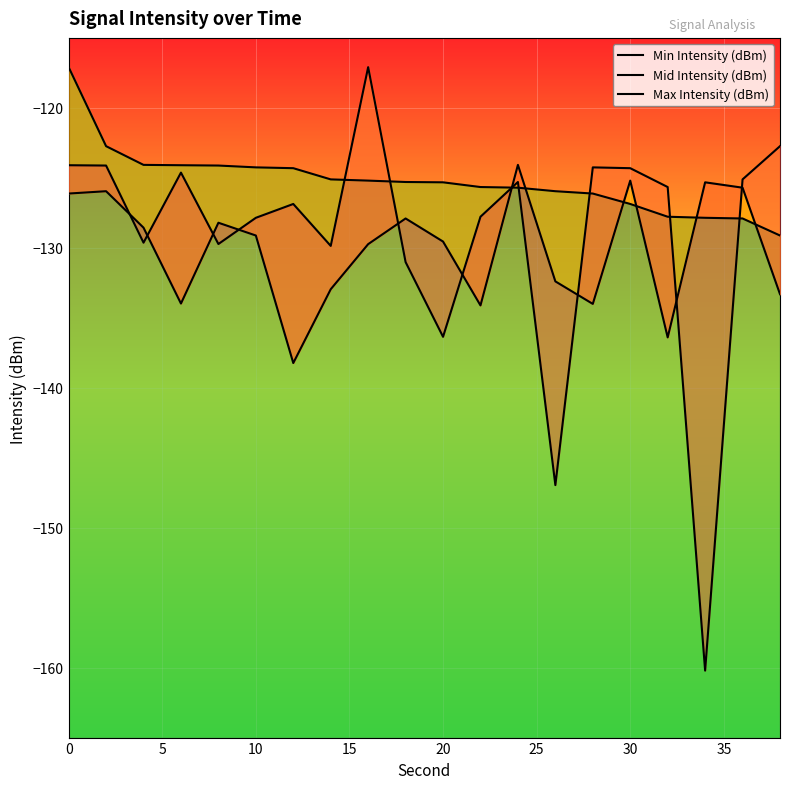

True or false: Max Intensity (dBm) and Min Intensity (dBm) intersect in this chart.

True